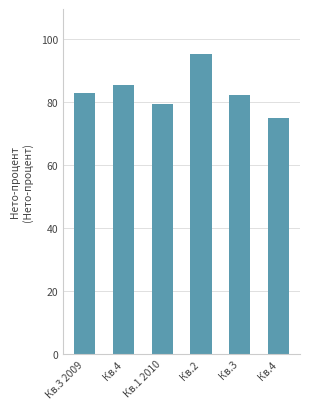

How many data points does each series have?

6